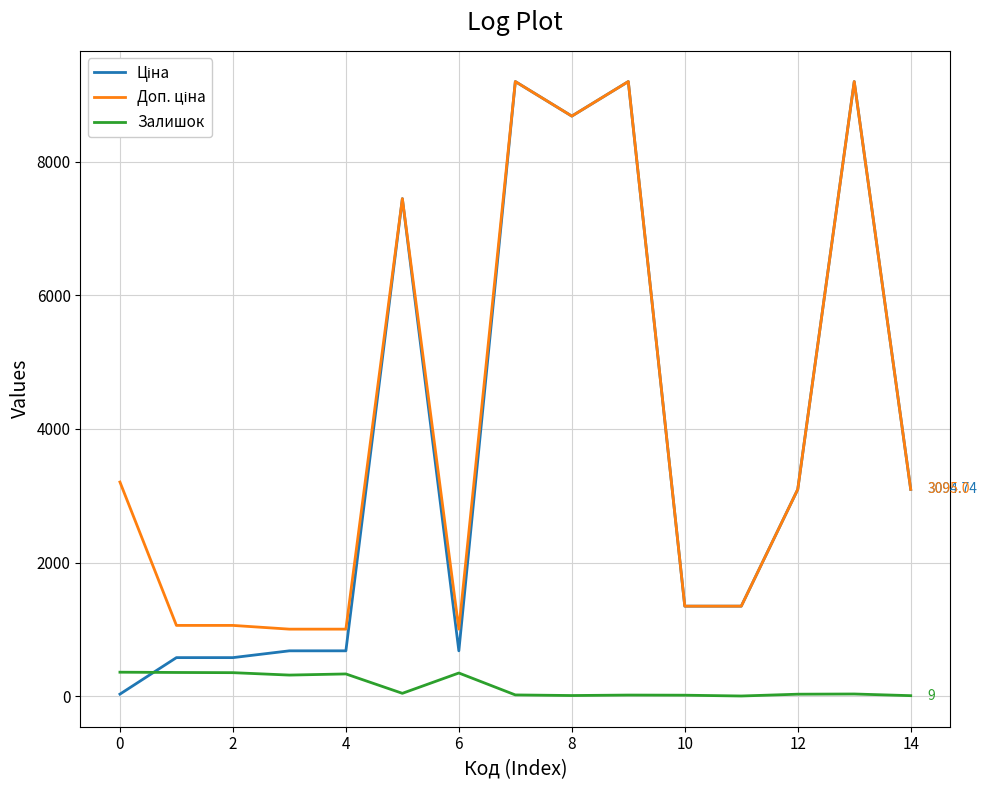

True or false: Ціна and Доп. ціна cross at least once.

False